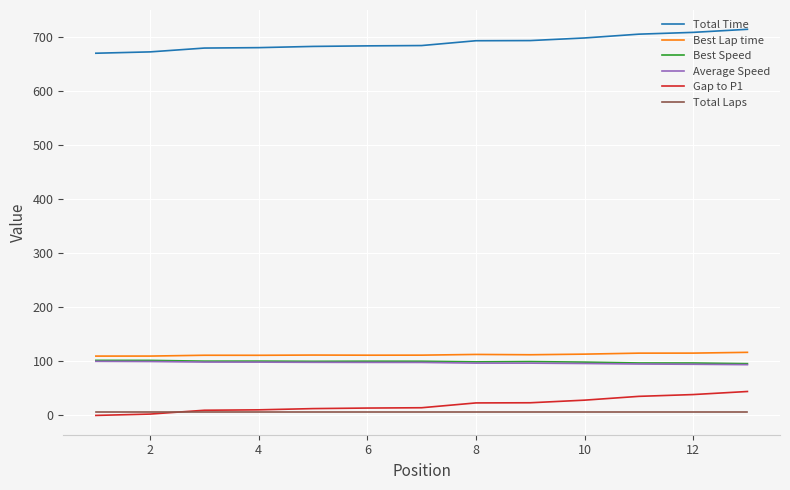

Which series has the largest total across all categories?

Total Time